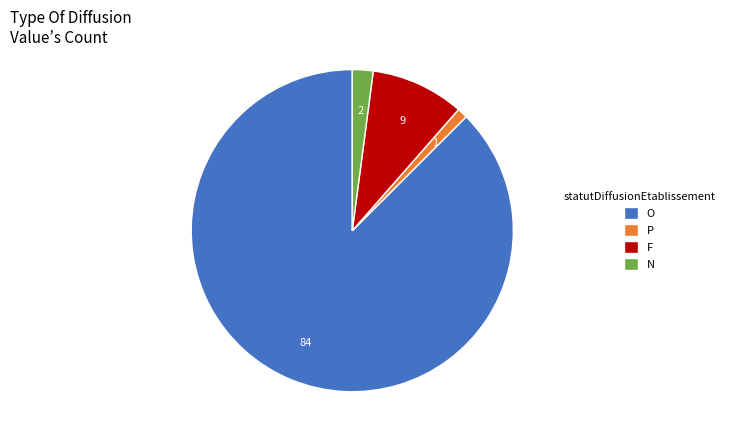

The O slice represents 88% of the pie. True or false?

True